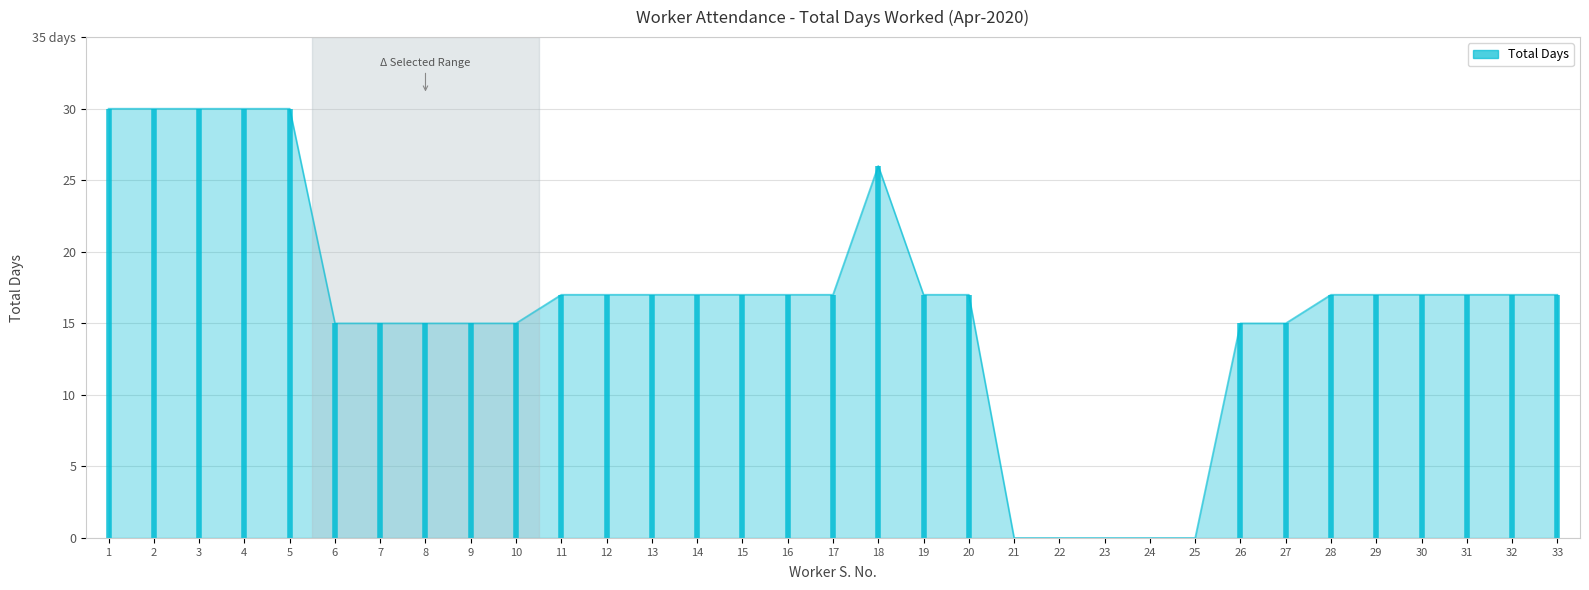

List the labels in order of value, largest first.

1, 2, 3, 4, 5, 18, 11, 12, 13, 14, 15, 16, 17, 19, 20, 28, 29, 30, 31, 32, 33, 6, 7, 8, 9, 10, 26, 27, 21, 22, 23, 24, 25